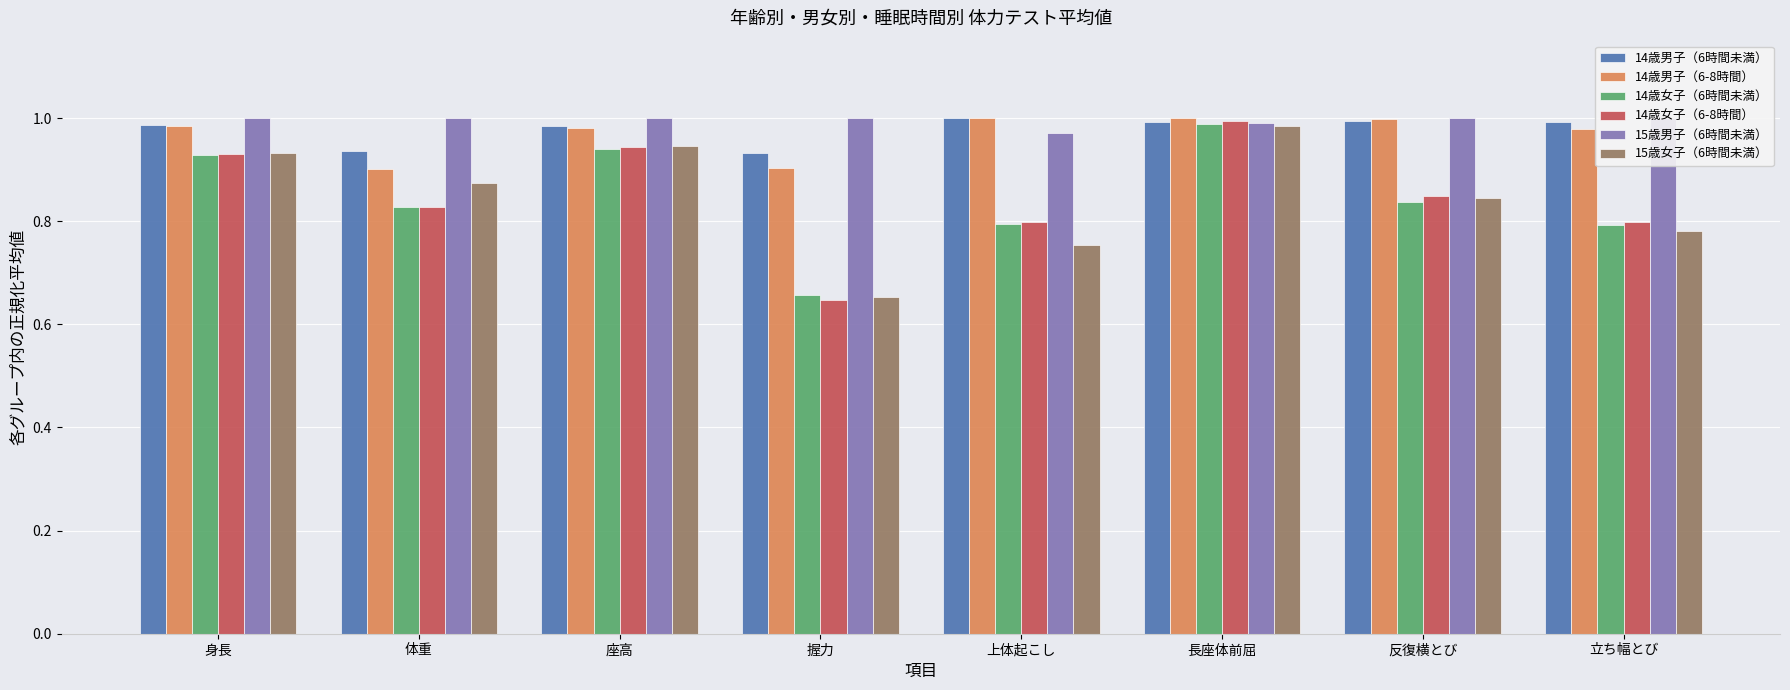

Rank the series by their maximum value, from lowest to highest.

15歳女子（6時間未満）, 14歳女子（6時間未満）, 14歳女子（6-8時間）, 14歳男子（6時間未満）, 14歳男子（6-8時間）, 15歳男子（6時間未満）